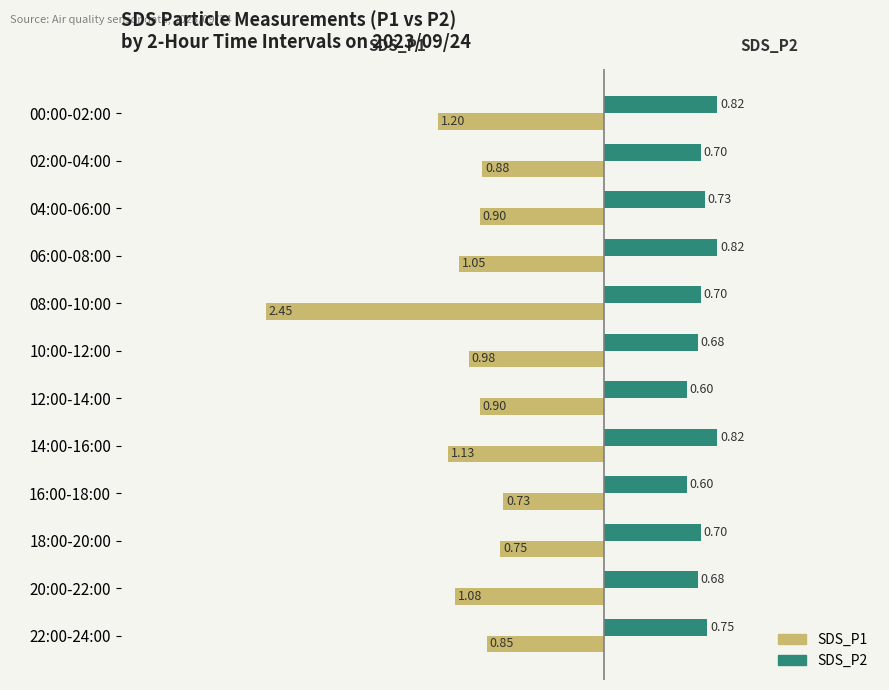

At how many categories does at least one series exceed -1?

12